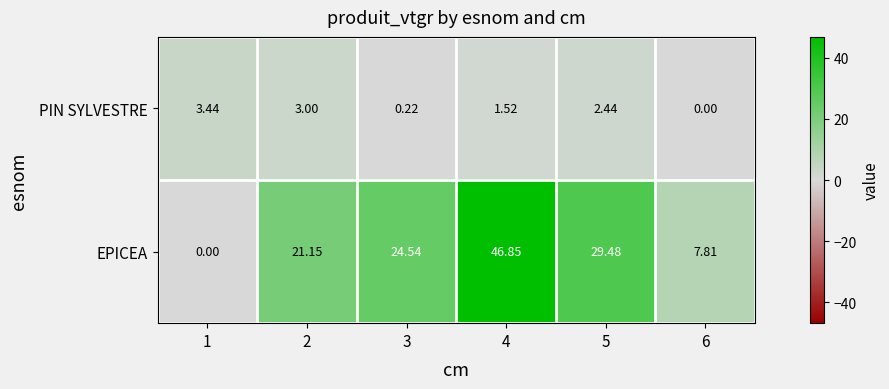

What is the greatest value displayed?

46.9